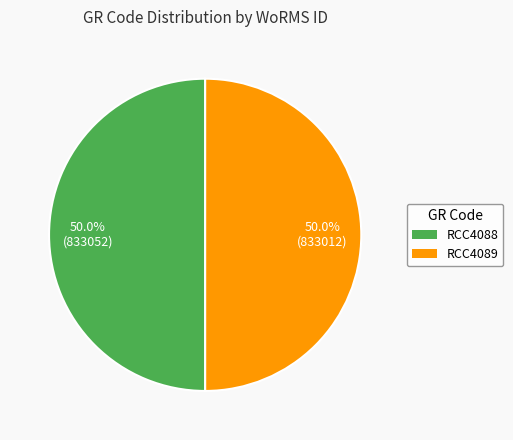

Combined, do RCC4088 and RCC4089 account for over 50%?

Yes